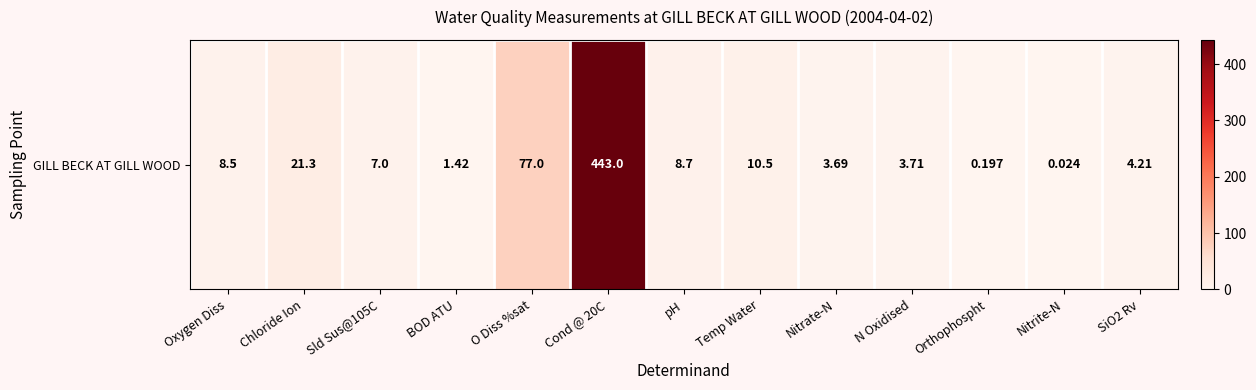

Reading right to left, transcribe all the data shown in this chart.

SiO2 Rv=4.2	Nitrite-N=0.0	Orthophospht=0.2	N Oxidised=3.7	Nitrate-N=3.7	Temp Water=10.5	pH=8.7	Cond @ 20C=443.0	O Diss %sat=77.0	BOD ATU=1.4	Sld Sus@105C=7.0	Chloride Ion=21.3	Oxygen Diss=8.5